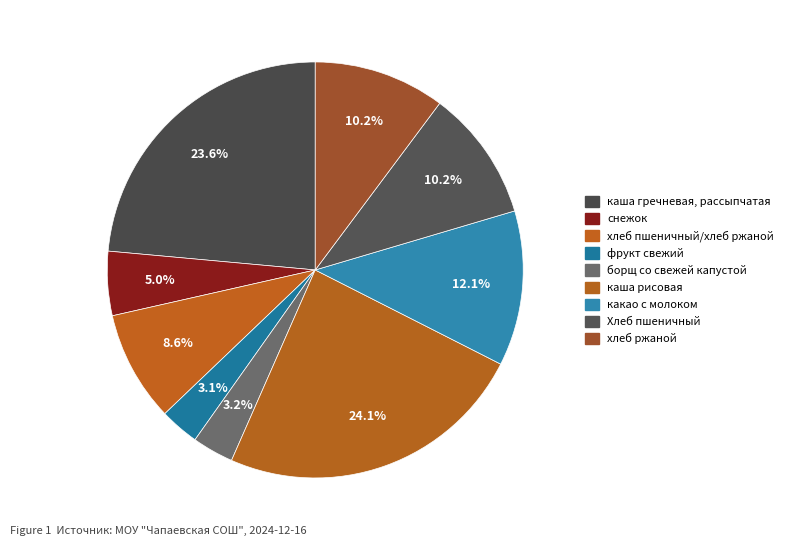

How many slices are in this pie chart?

9